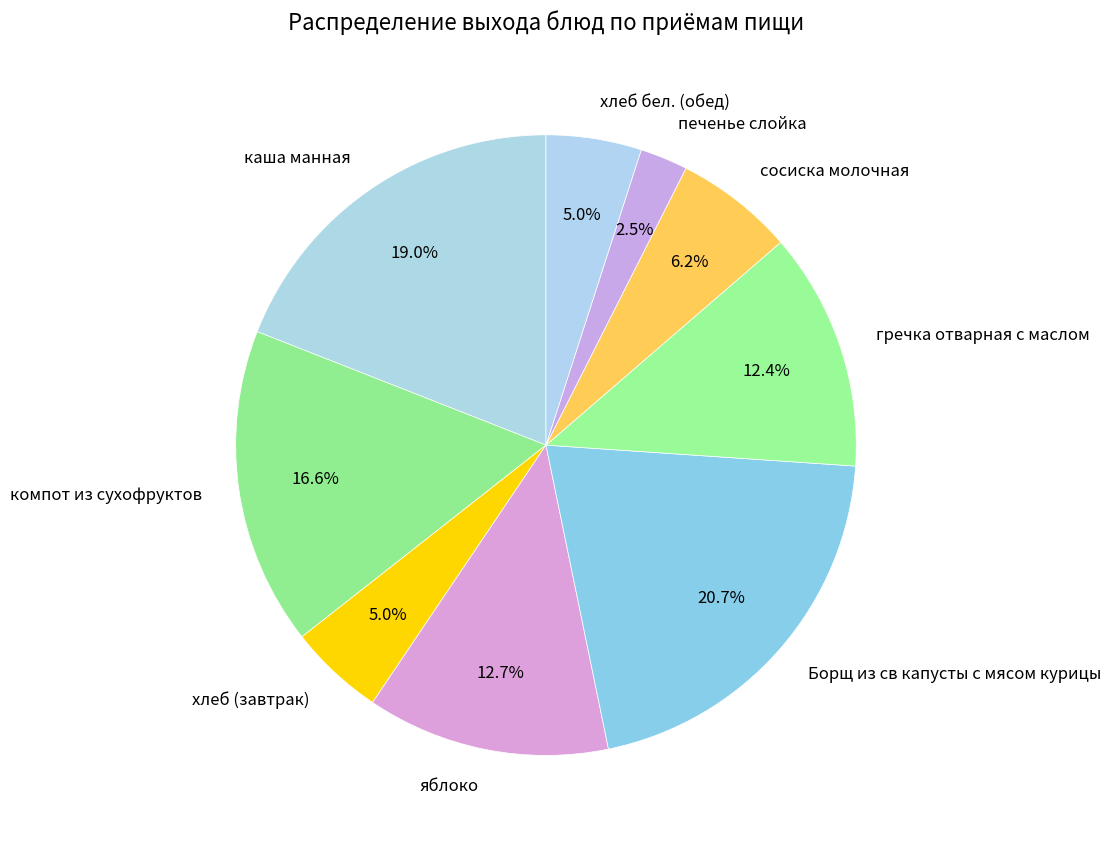

To the nearest percent, what percentage of the pie is гречка отварная с маслом?

12%